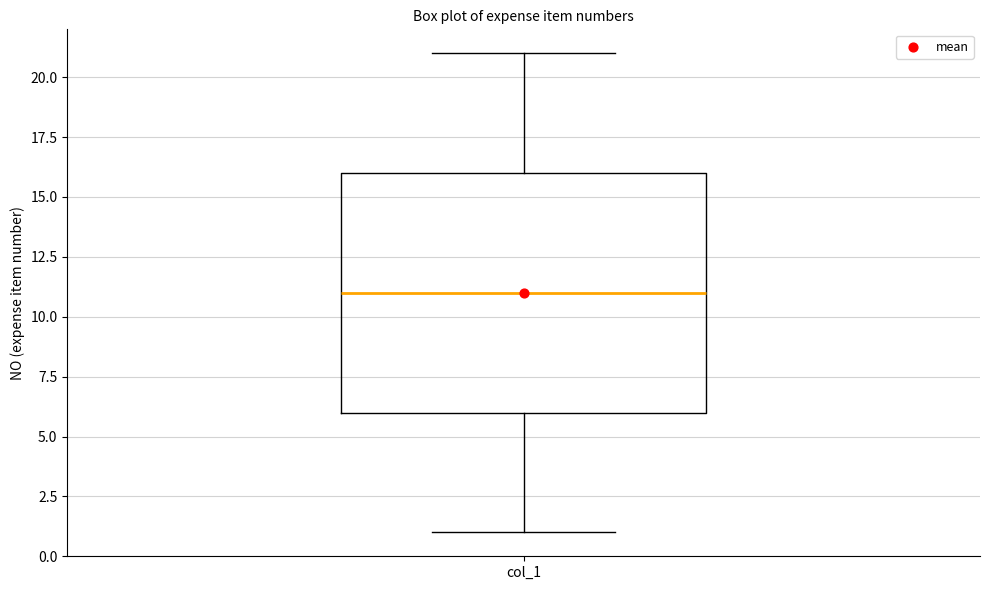

Where does the median line of the box for col_1 sit on the y-axis? The values are not printed on the chart, so give them approximately, as read against the axis.

11